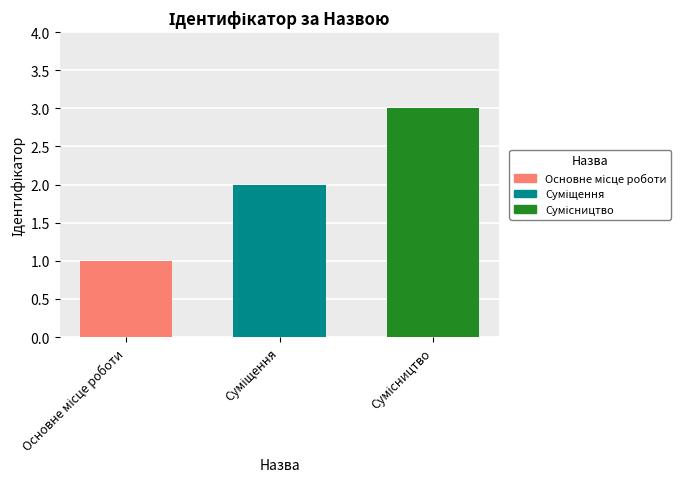

What is the sum of all values?

6